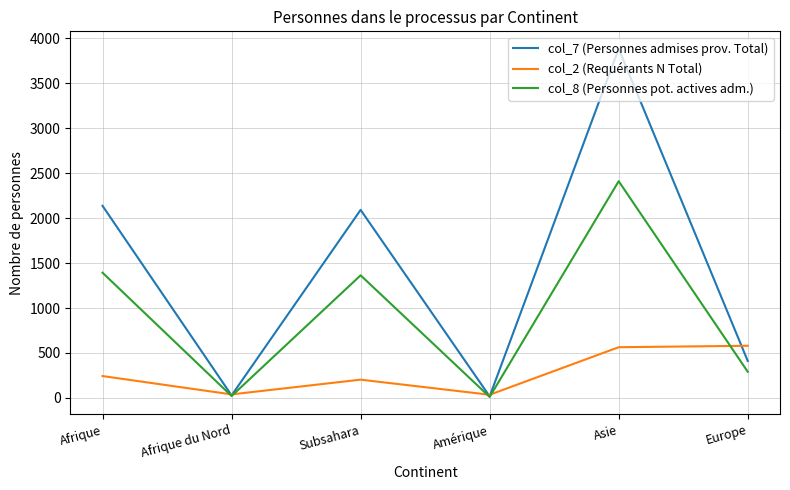

What position from the left is Europe?

6